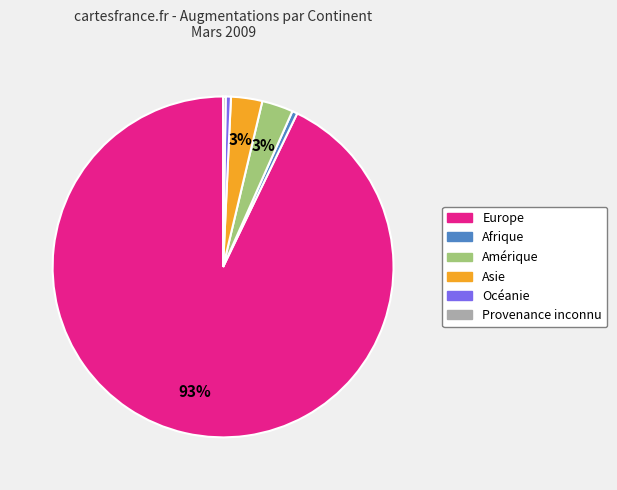

What is the largest slice in the pie chart?

Europe